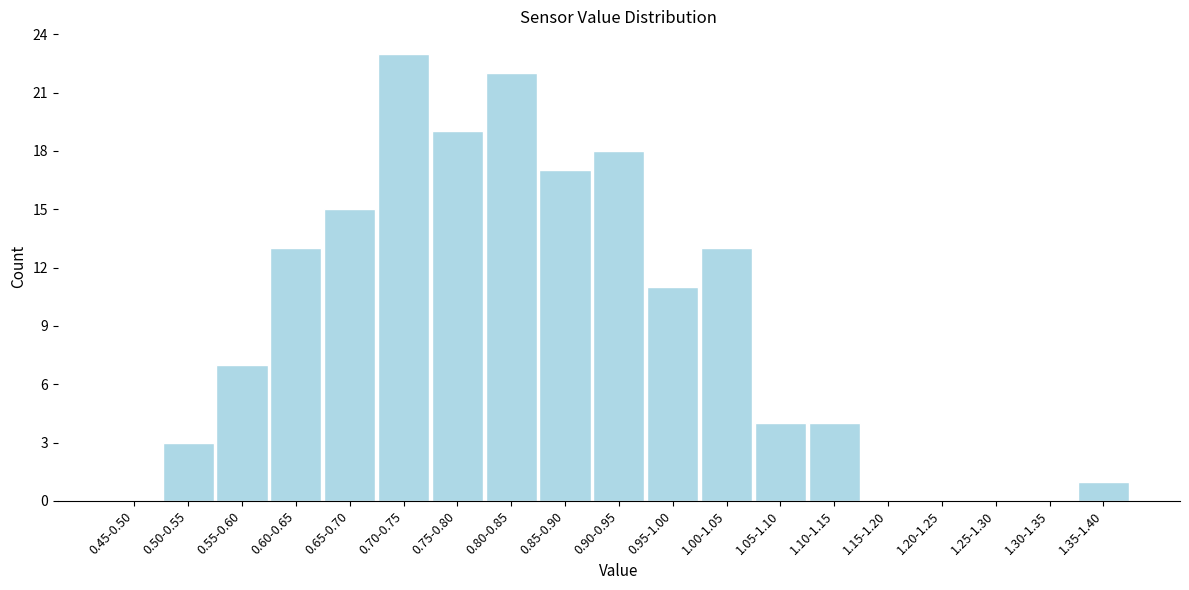

Reading left to right, what are all the values shown in this chart?

0.45-0.50=0	0.50-0.55=3	0.55-0.60=7	0.60-0.65=13	0.65-0.70=15	0.70-0.75=23	0.75-0.80=19	0.80-0.85=22	0.85-0.90=17	0.90-0.95=18	0.95-1.00=11	1.00-1.05=13	1.05-1.10=4	1.10-1.15=4	1.15-1.20=0	1.20-1.25=0	1.25-1.30=0	1.30-1.35=0	1.35-1.40=1